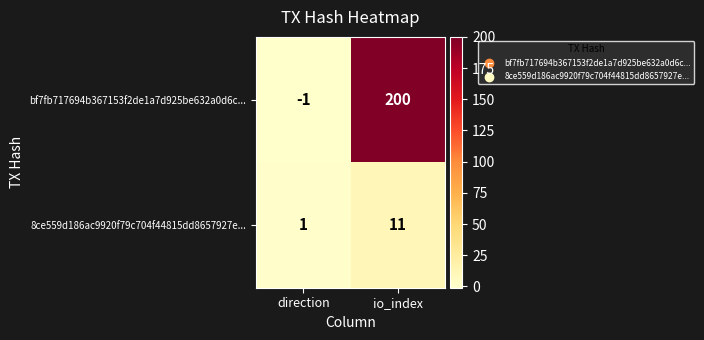

What is the difference between the bf7fb717694b367153f2de1a7d925be632a0d6c... values at io_index and direction?

201